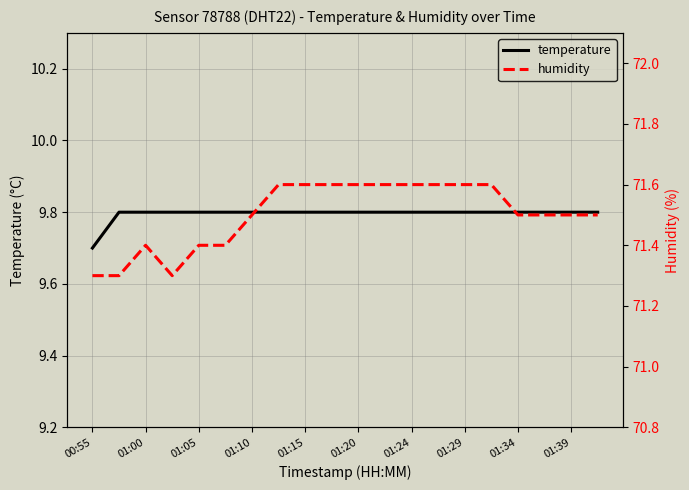

At which label is temperature closest to 9?

00:55